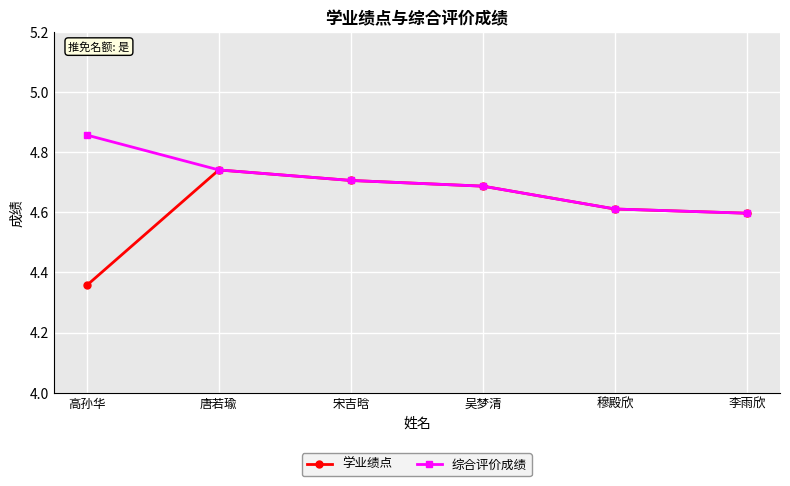

Which category has the highest value in the 学业绩点 series?

唐若瑜